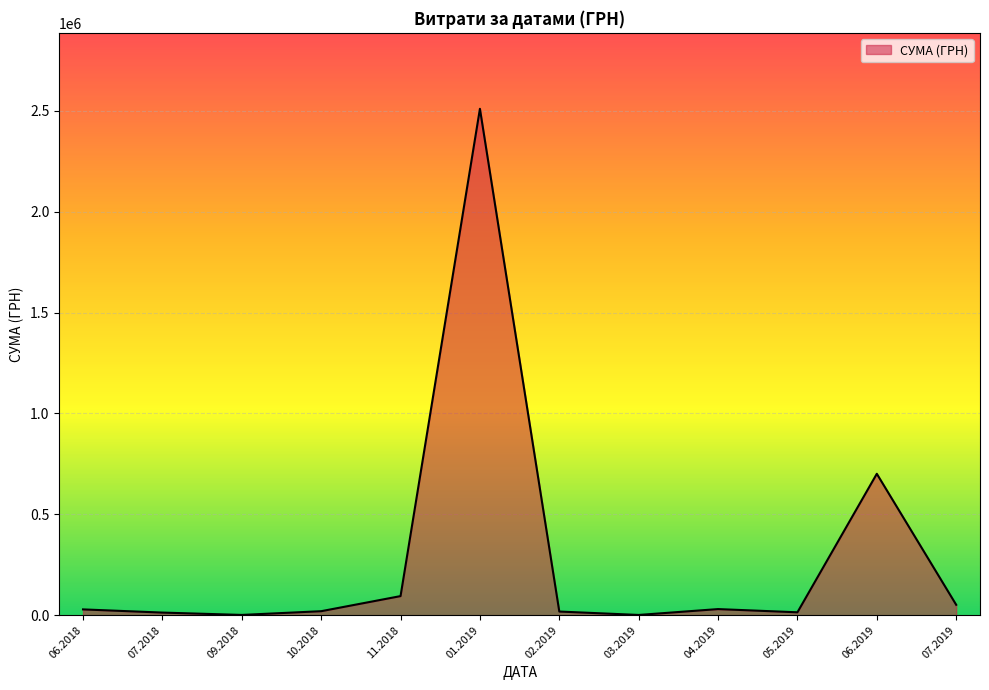

What is the difference between the maximum and minimum values?

2509194.9